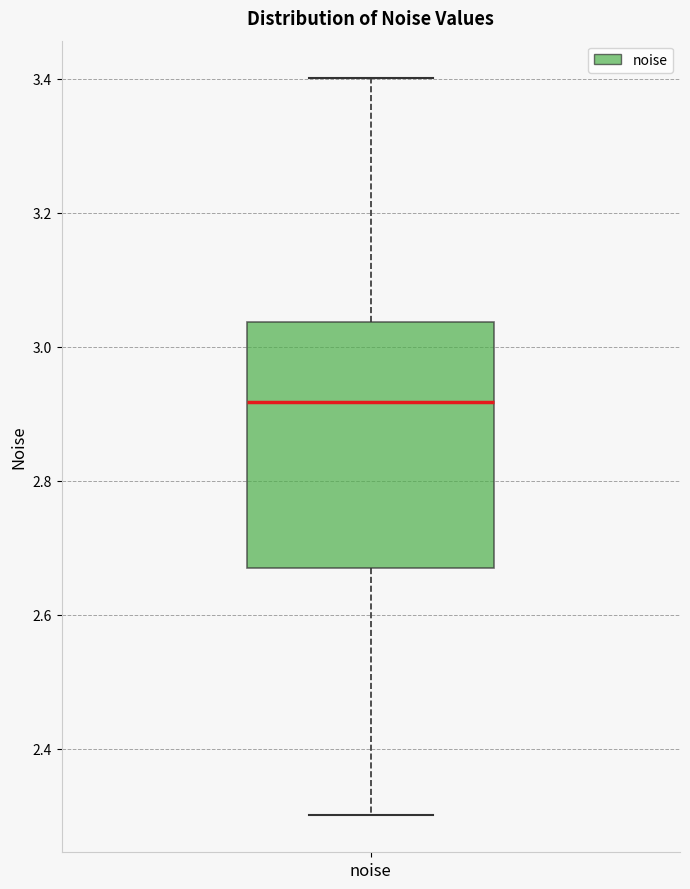

Where does the median line of the box for noise sit on the y-axis? The values are not printed on the chart, so give them approximately, as read against the axis.

2.92